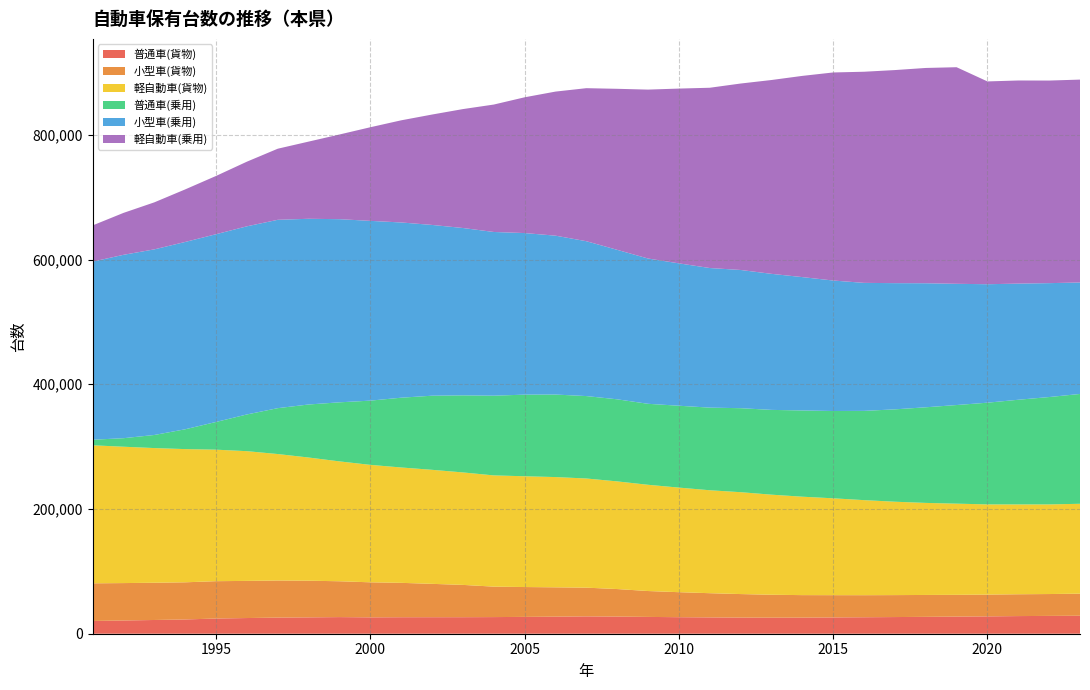

Reading left to right, what are all the values shown in this chart?

普通車(貨物): 1991=20464	1992=21201	1993=22030	1994=22868	1995=24386	1996=25148	1997=25875	1998=26236	1999=26657	2000=26254	2001=26459	2002=26484	2003=26515	2004=26678	2005=26994	2006=27364	2007=27803	2008=27502	2009=26950	2010=26512	2011=26170	2012=25869	2013=25724	2014=25809	2015=26132	2016=26421	2017=26721	2018=27059	2019=27469	2020=27819	2021=28286	2022=28579	2023=28827
小型車(貨物): 1991=60354	1992=60005	1993=59713	1994=59587	1995=59870	1996=59566	1997=59473	1998=58797	1999=57471	2000=56191	2001=55131	2002=53494	2003=51783	2004=48838	2005=47871	2006=47035	2007=46062	2008=44146	2009=41516	2010=40100	2011=38822	2012=37728	2013=36767	2014=36097	2015=35695	2016=35363	2017=35213	2018=35108	2019=34888	2020=34927	2021=35000	2022=35056	2023=35395
軽自動車(貨物): 1991=221332	1992=218673	1993=215964	1994=213596	1995=210888	1996=208026	1997=202784	1998=197519	1999=192222	2000=188326	2001=184997	2002=182860	2003=180354	2004=178369	2005=177640	2006=176807	2007=175062	2008=172631	2009=170366	2010=167712	2011=165077	2012=163369	2013=160503	2014=157821	2015=155333	2016=152432	2017=149745	2018=147608	2019=146221	2020=144640	2021=144054	2022=143735	2023=144147
普通車(乗用): 1991=8925	1992=13669	1993=21007	1994=31820	1995=44436	1996=58894	1997=73590	1998=85044	1999=94724	2000=103021	2001=111899	2002=118849	2003=123586	2004=127844	2005=130881	2006=132335	2007=132179	2008=131630	2009=129874	2010=131277	2011=132496	2012=134707	2013=135953	2014=138300	2015=139993	2016=143140	2017=148120	2018=153337	2019=158150	2020=163105	2021=167861	2022=172171	2023=176122
小型車(乗用): 1991=285638	1992=294074	1993=297658	1994=300377	1995=301089	1996=301712	1997=302043	1998=297815	1999=293696	2000=288273	2001=281008	2002=273858	2003=268387	2004=262528	2005=259119	2006=254800	2007=248337	2008=239704	2009=232977	2010=228325	2011=223878	2012=221648	2013=218169	2014=213857	2015=209248	2016=205275	2017=202389	2018=198911	2019=194409	2020=189969	2021=186243	2022=182657	2023=178771
軽自動車(乗用): 1991=58056	1992=67229	1993=75399	1994=84282	1995=93447	1996=103657	1997=114013	1998=123772	1999=135791	2000=150135	2001=163807	2002=177012	2003=190680	2004=204322	2005=217702	2006=231017	2007=245393	2008=258220	2009=270870	2010=280270	2011=289075	2012=298964	2013=310813	2014=322660	2015=333644	2016=338566	2017=341687	2018=345237	2019=347319	2020=325207	2021=325735	2022=324864	2023=325326